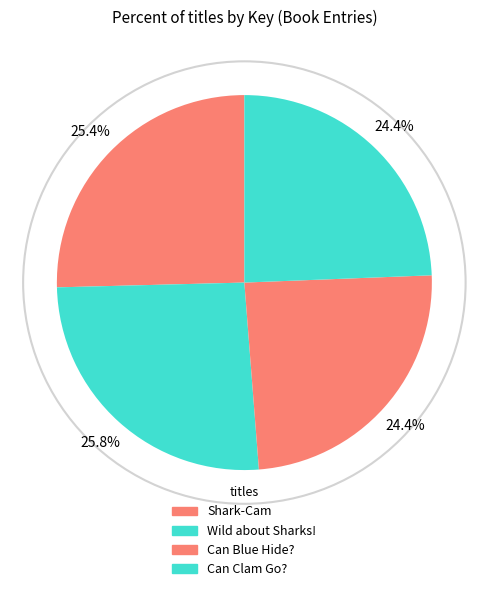

Count the number of slices in the pie.

4